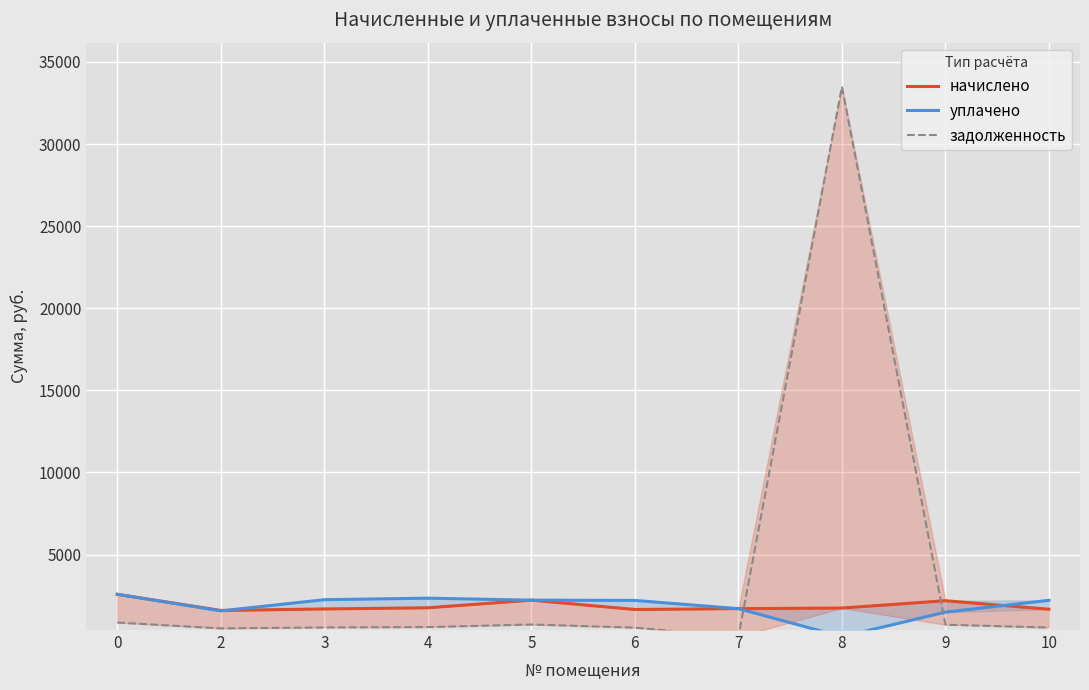

Reading right to left, transcribe all the data shown in this chart.

начислено: 10=1670.2	9=2190.1	8=1744.0	7=1707.1	6=1655.5	5=2223.3	4=1758.7	3=1688.6	2=1596.5	0=2580.9
уплачено: 10=2214.8	9=1493.2	8=0.0	7=1707.1	6=2207.3	5=2223.3	4=2344.9	3=2251.5	2=1570.0	0=2580.9
задолженность: 10=556.7	9=730.0	8=33495.7	7=0.0	6=551.8	5=741.1	4=586.2	3=562.9	2=505.7	0=860.3